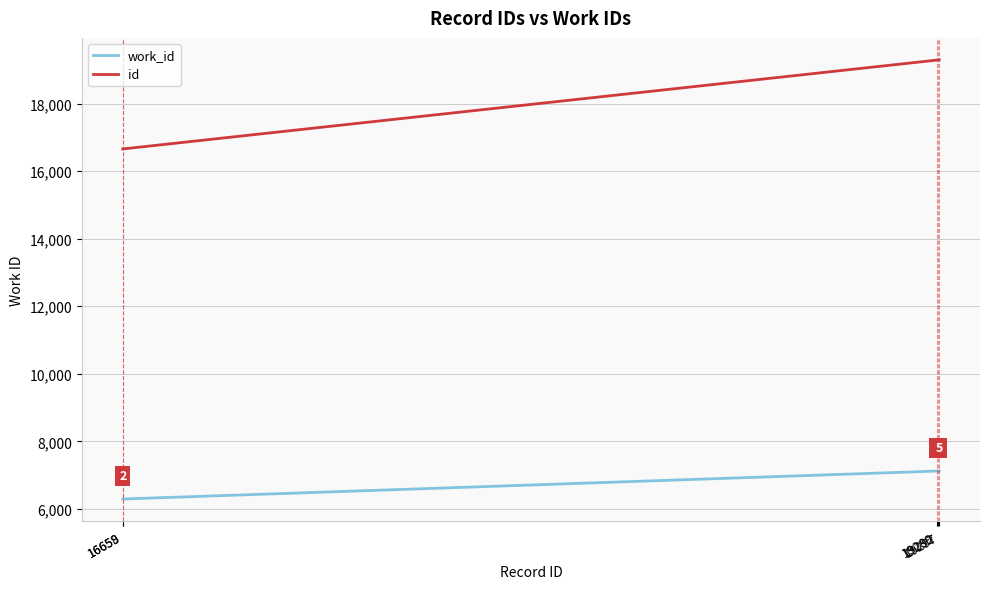

What are all the series names shown in the legend?

work_id, id